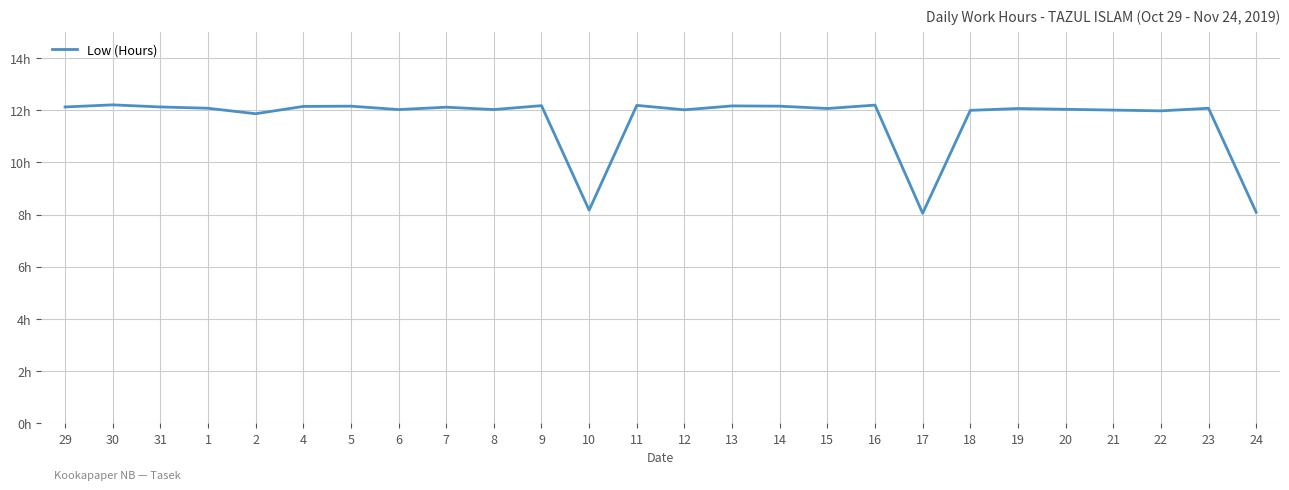

Does the chart display data point markers on the line(s)?

No